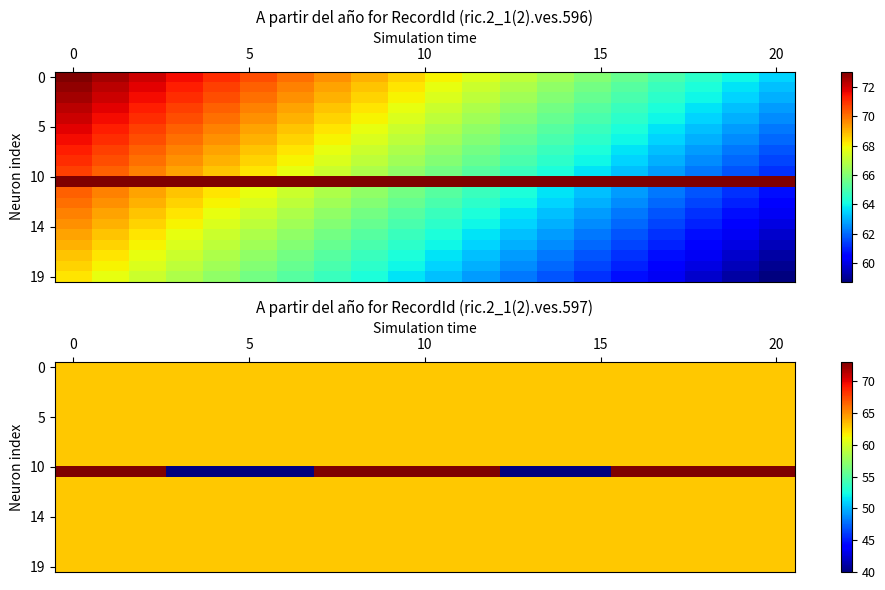

Count the number of data series in this chart.

20